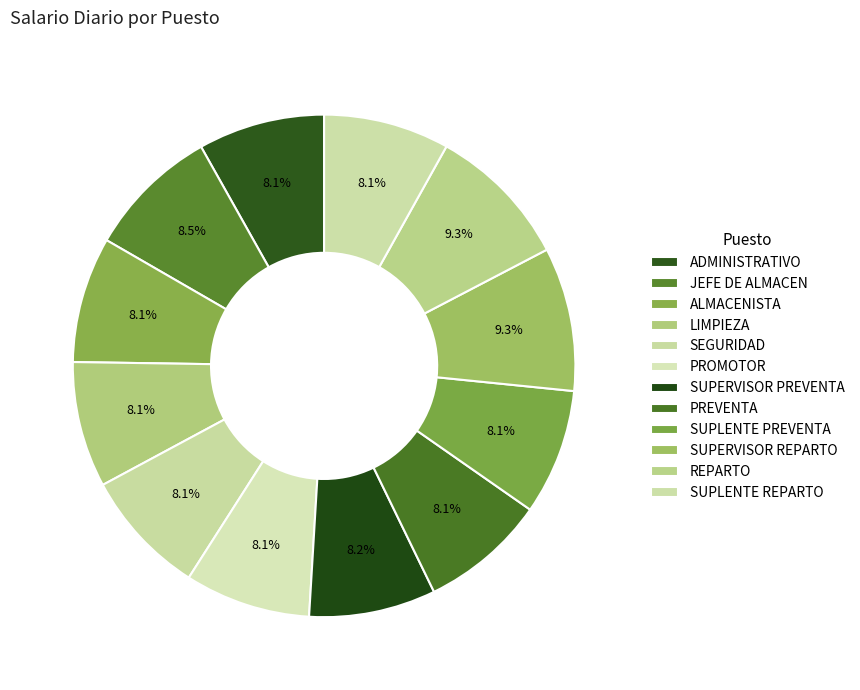

How many slices are in this pie chart?

12